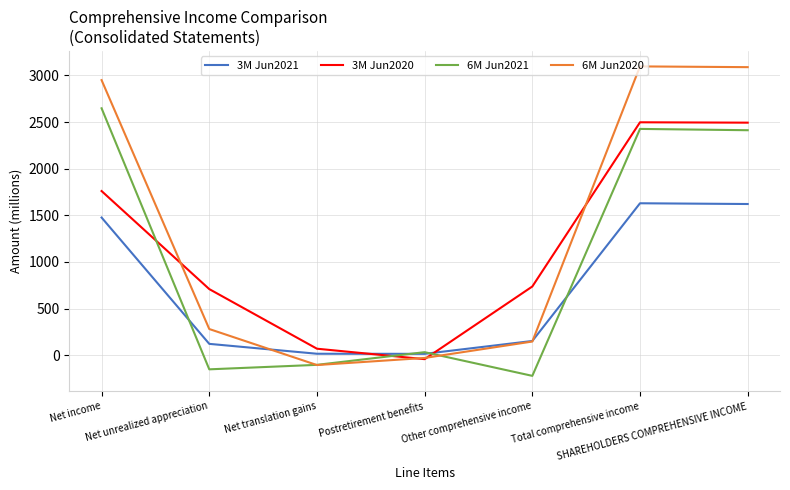

Which series has the largest total across all categories?

6M Jun2020